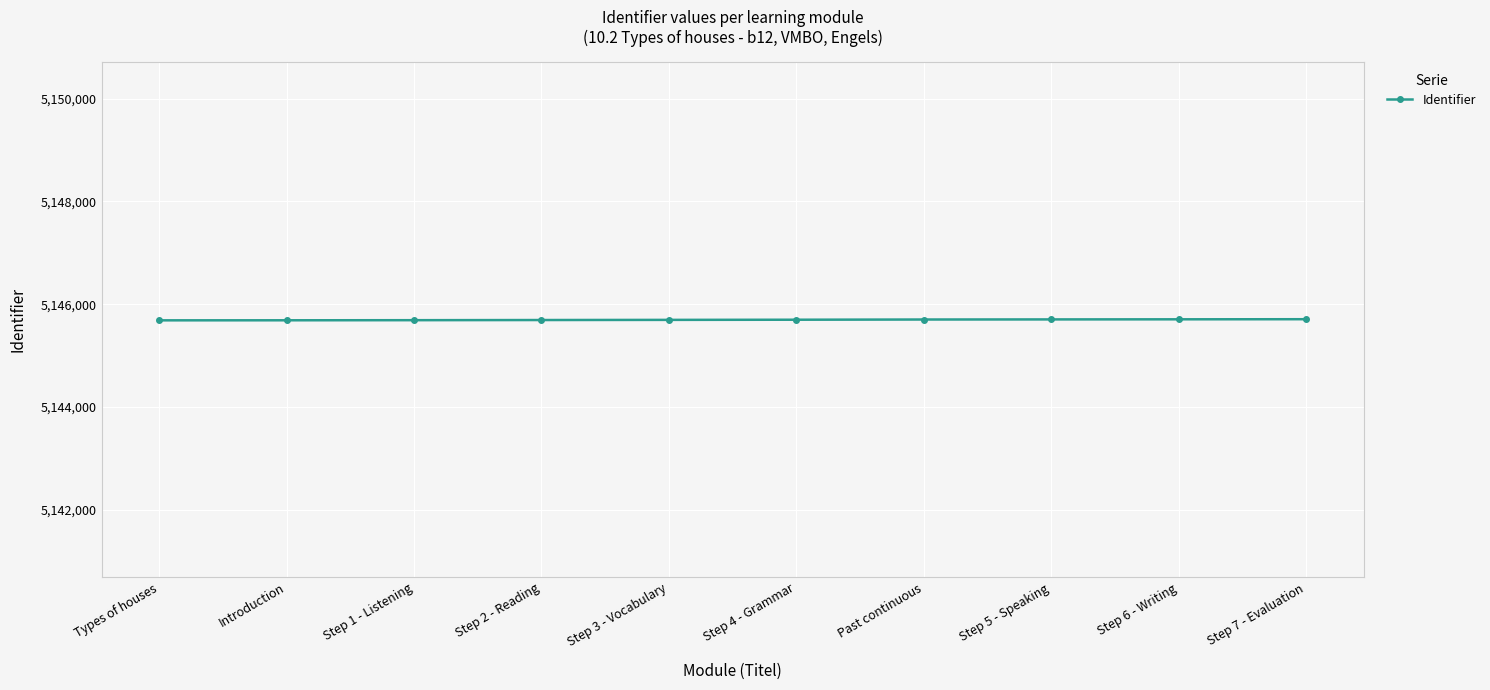

What is the difference between the maximum and second lowest values?

21